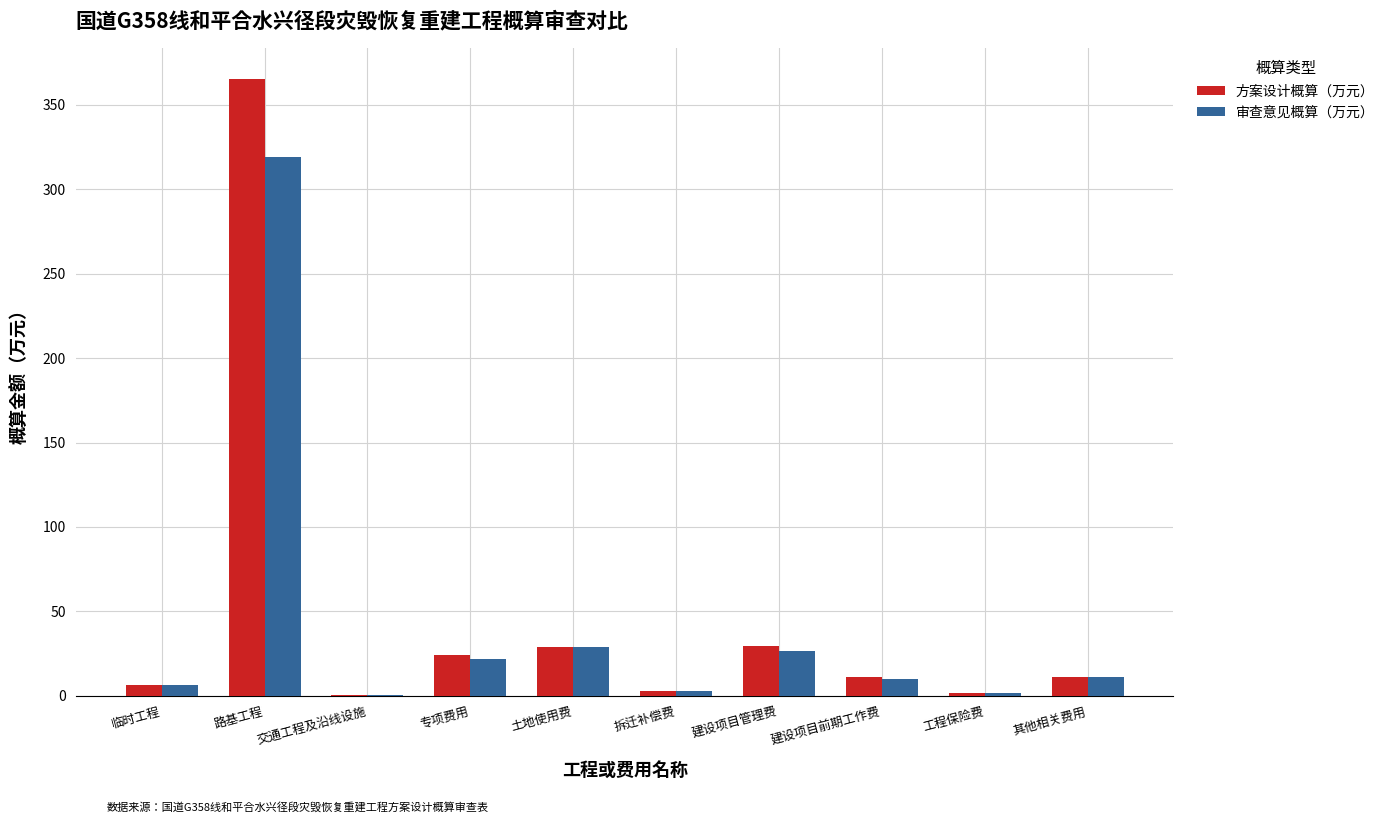

How many series are shown in this chart?

2